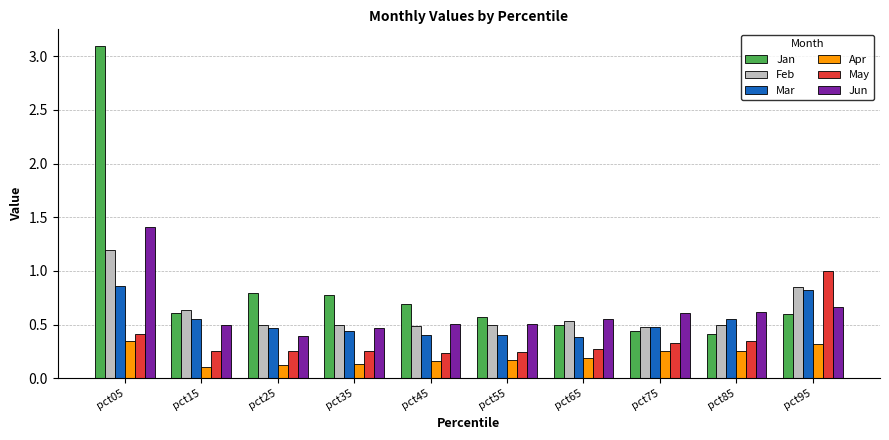

Which label corresponds to the largest value in the chart?

pct05